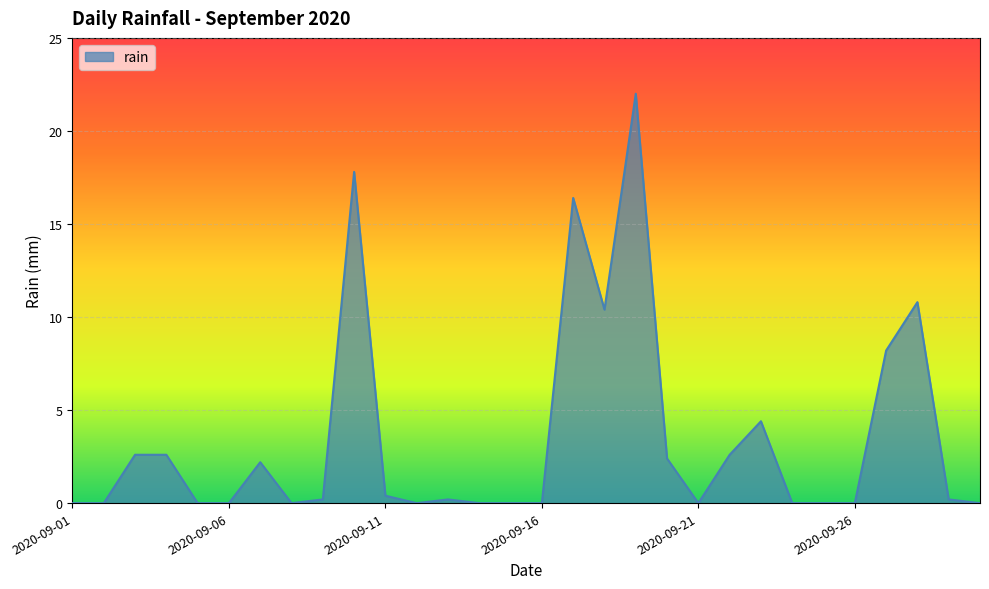

Does the chart have visible grid lines?

Yes